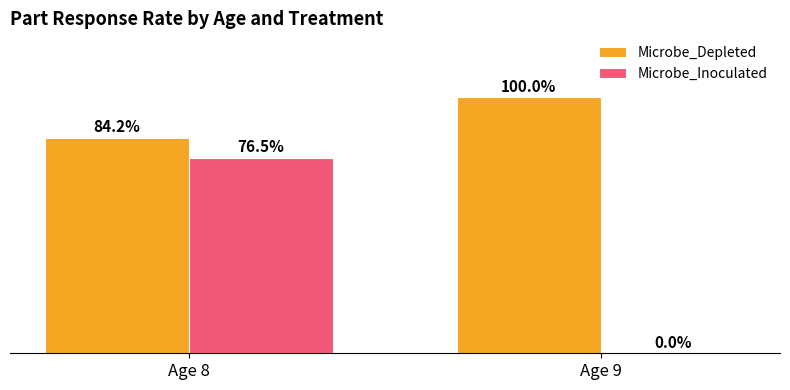

Between Age 8 and Age 9, which series saw the biggest shift?

Microbe_Inoculated